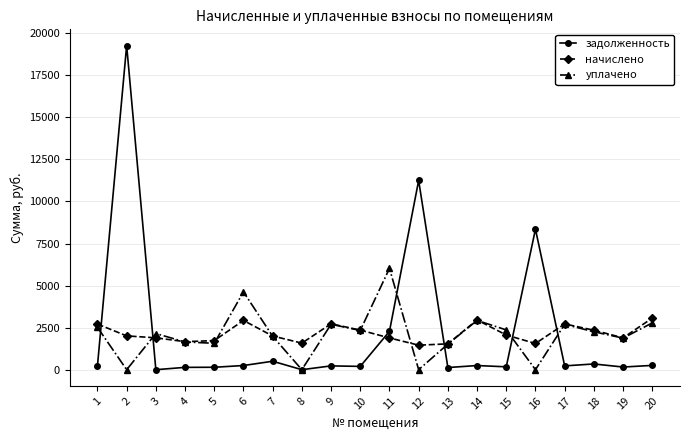

Rank the series at 15 from highest to lowest value.

уплачено, начислено, задолженность